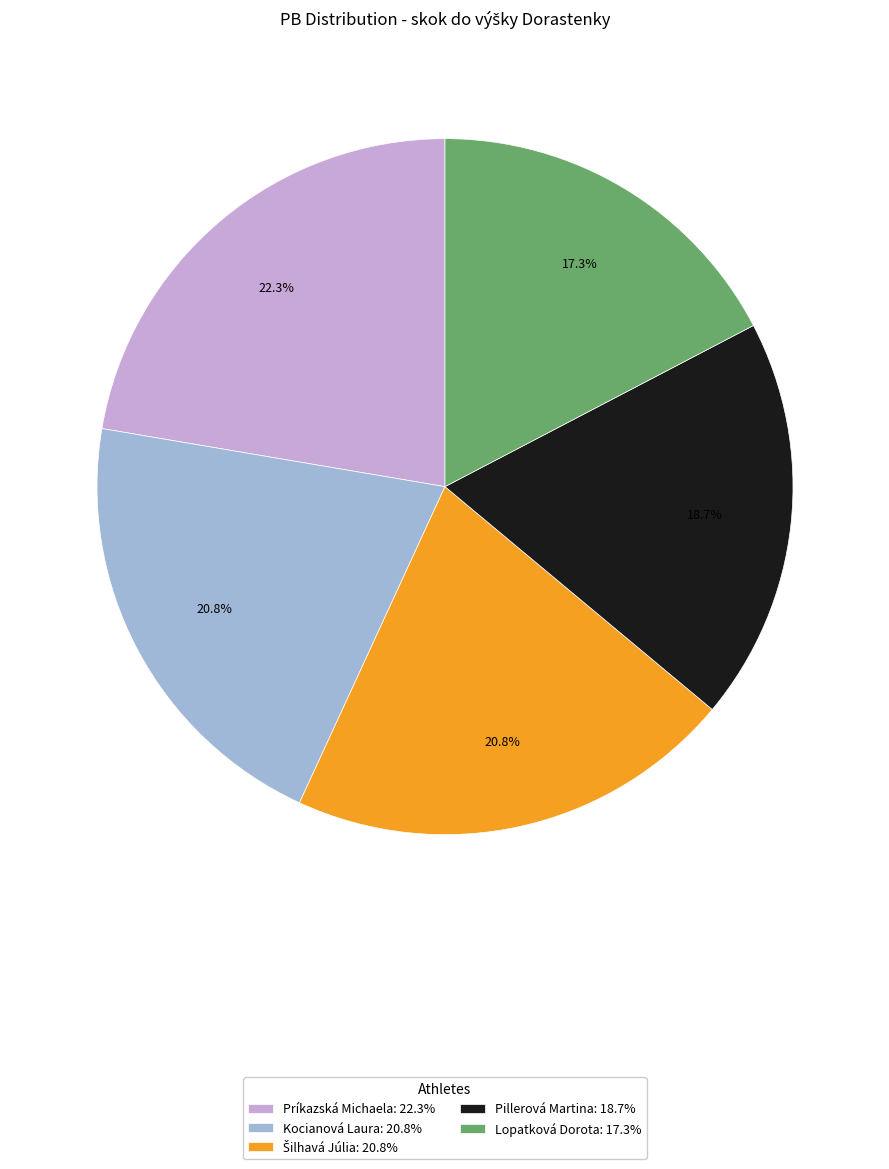

Is there any slice that represents more than half of the pie?

No